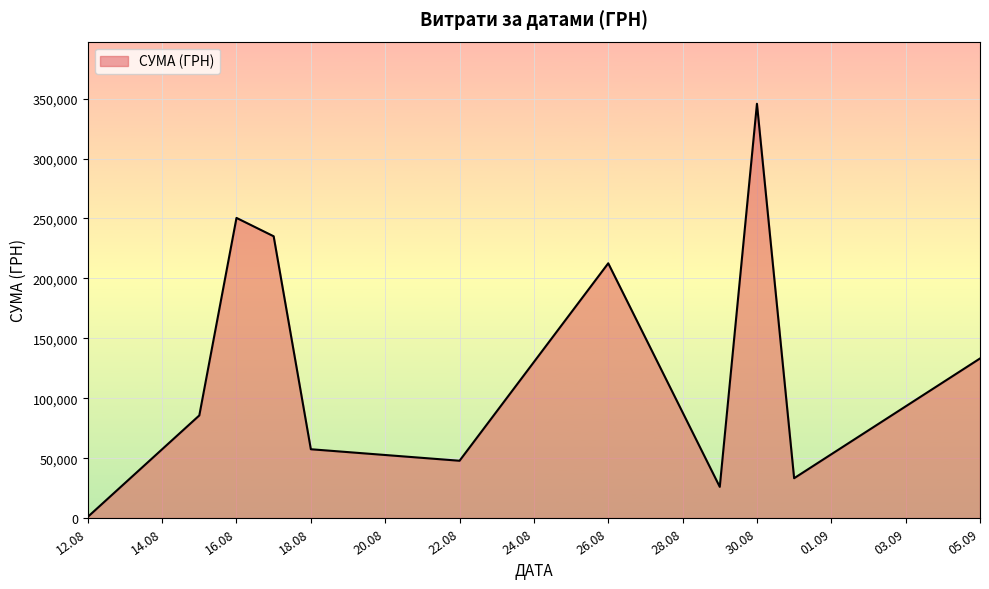

What is the difference between the maximum and minimum values?

344689.0